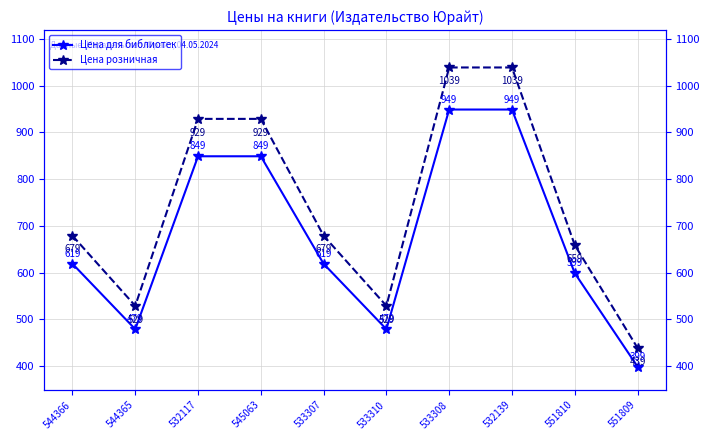

True or false: Цена розничная and Цена для библиотек intersect in this chart.

False